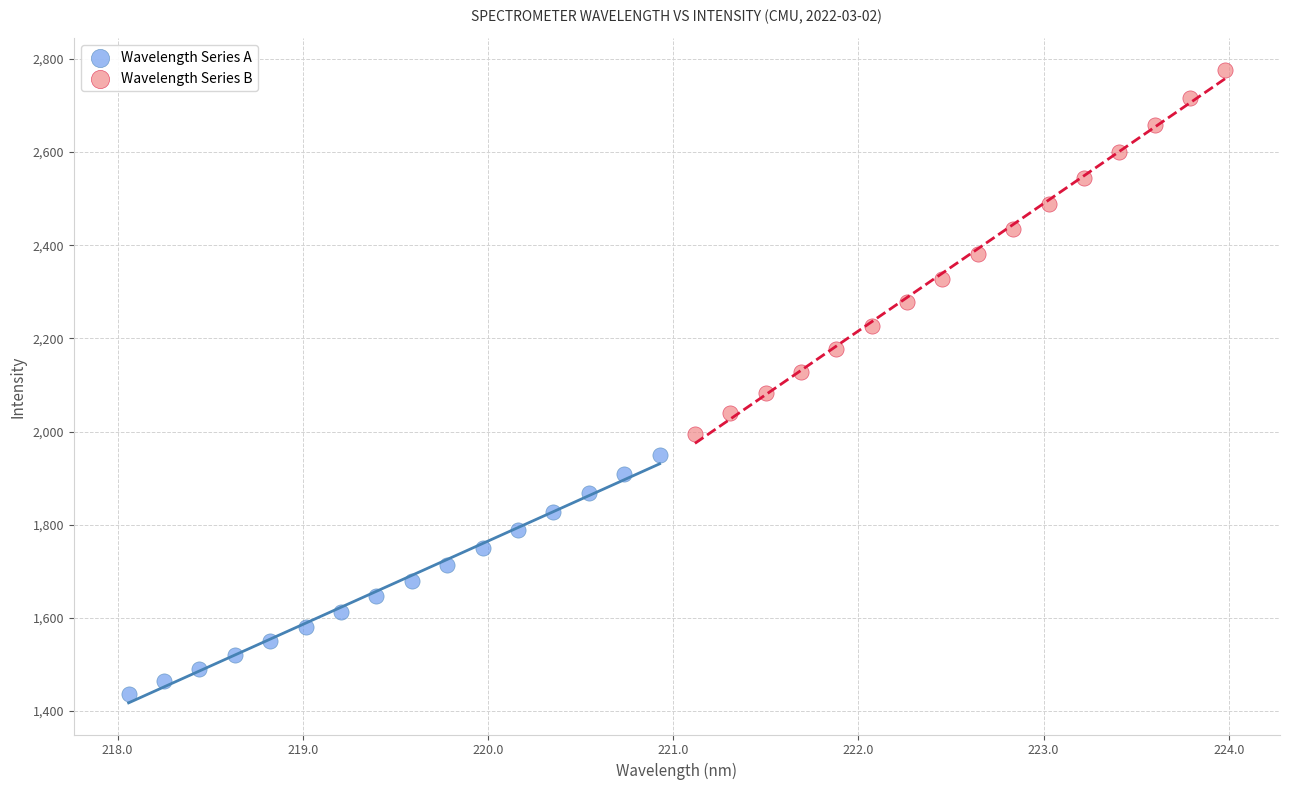

Which series has the largest Y range (max minus min)?

Wavelength Series B